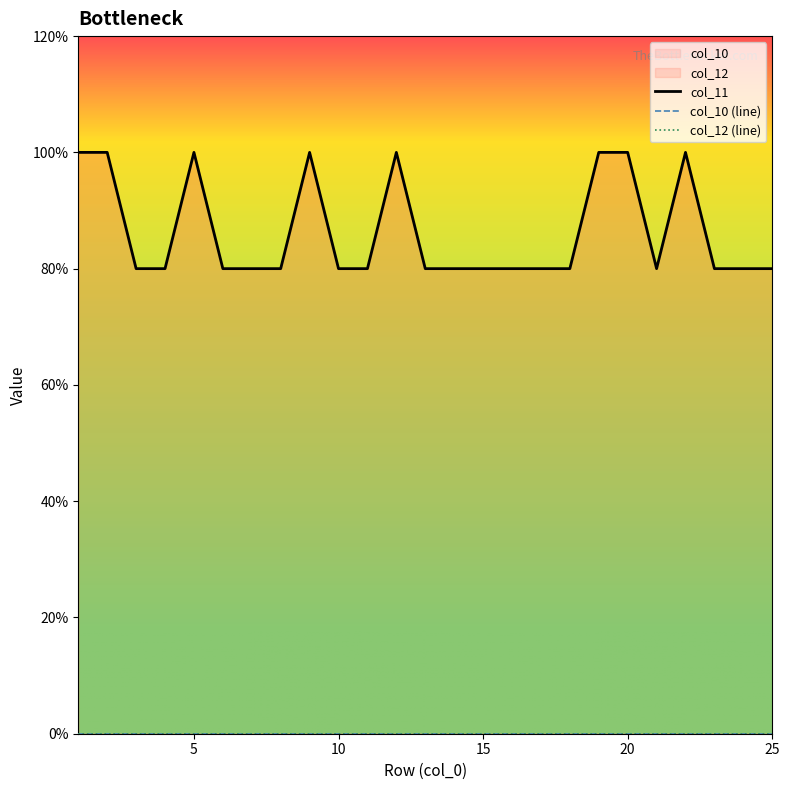

Rank the series at 10 from highest to lowest value.

col_11, col_10 (line), col_12 (line)